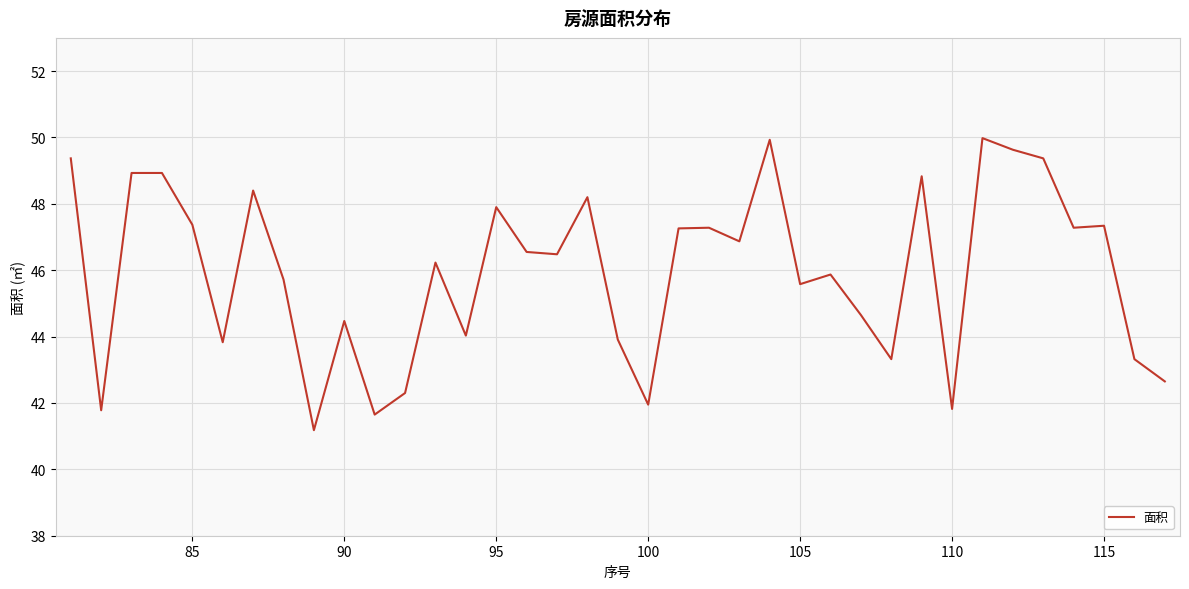

How many lines are shown in the chart?

1